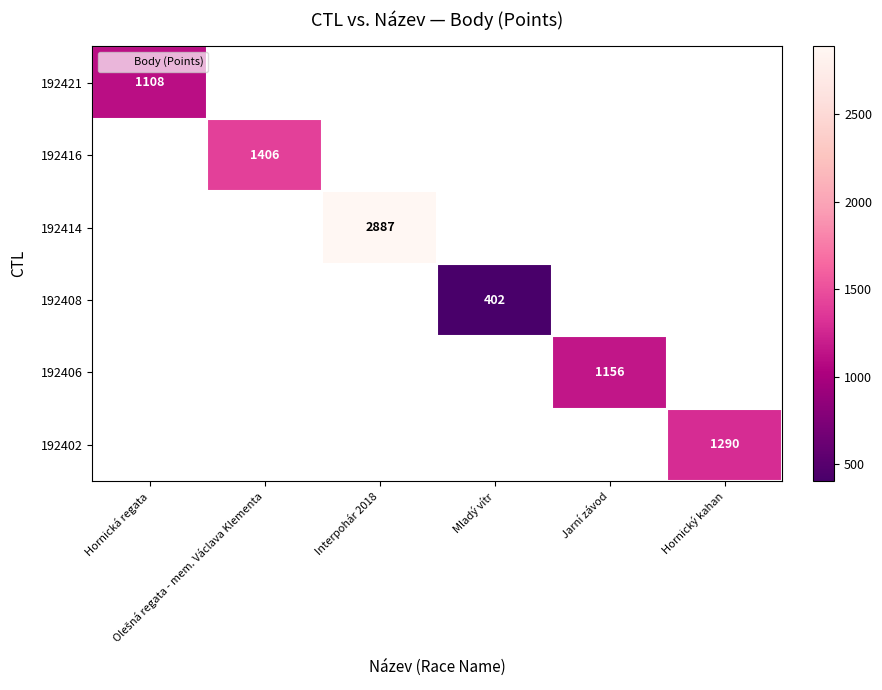

How many categories are shown in the chart?

6